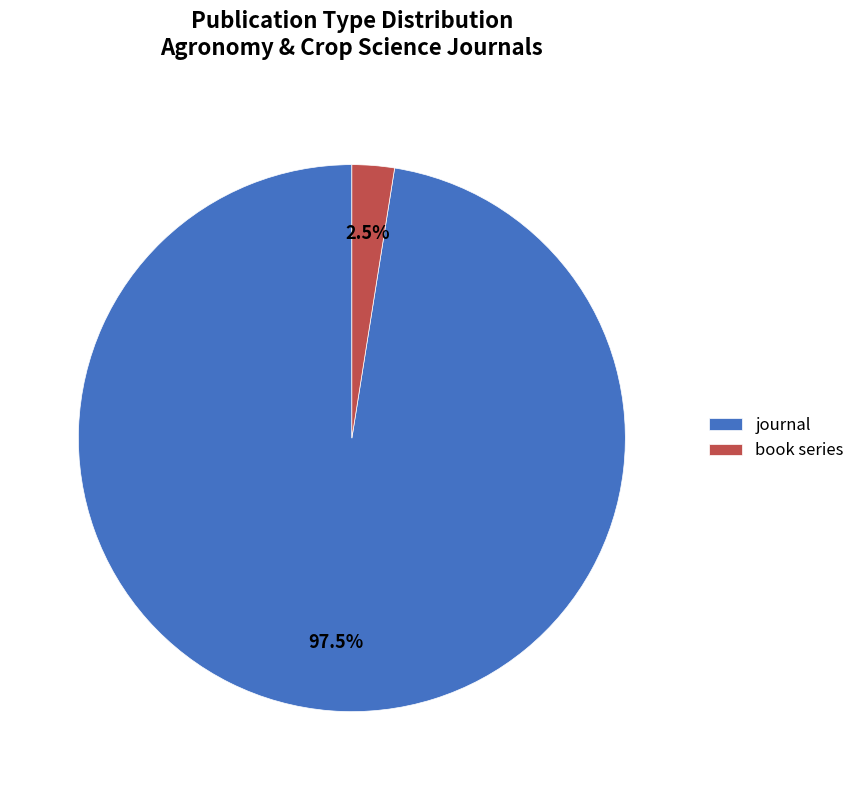

Combined, what portion of the pie is book series and journal?

100.0%